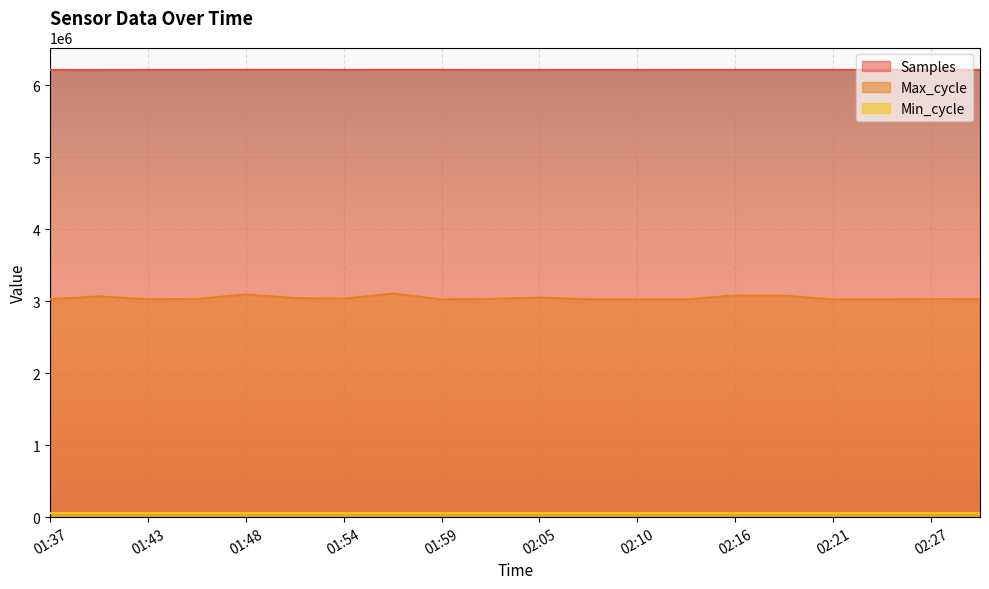

Where does the Samples series first go above 6213773?

01:48